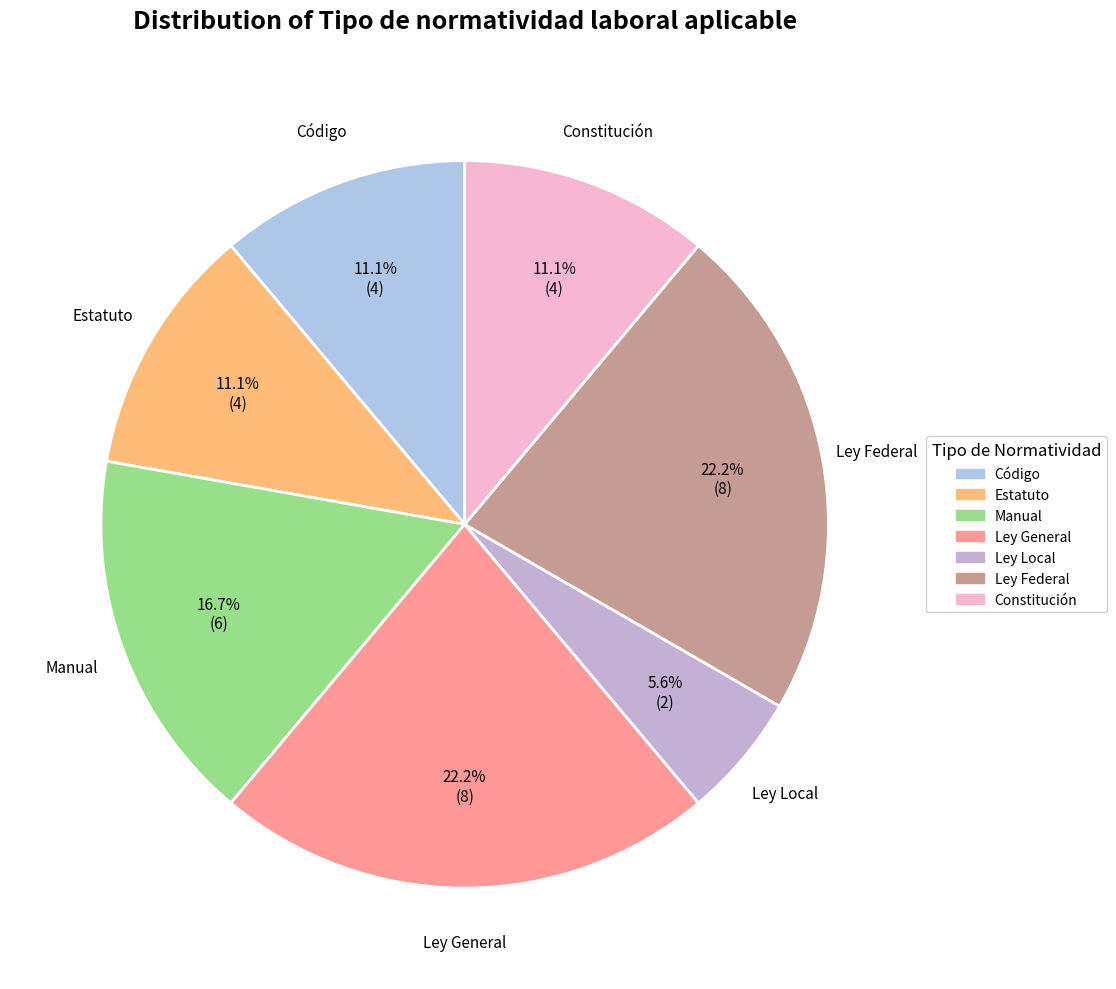

The Estatuto slice represents 1% of the pie. True or false?

False